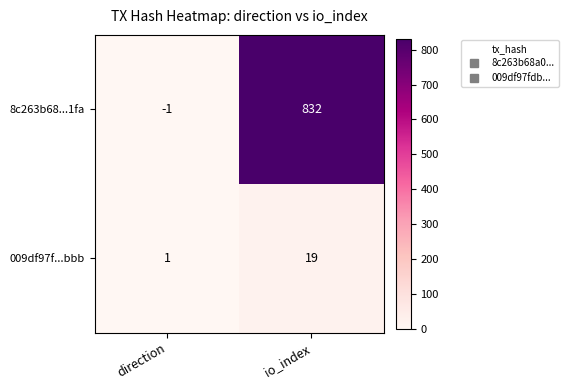

Is it true that 009df97f...bbb equals 1 at direction?

True